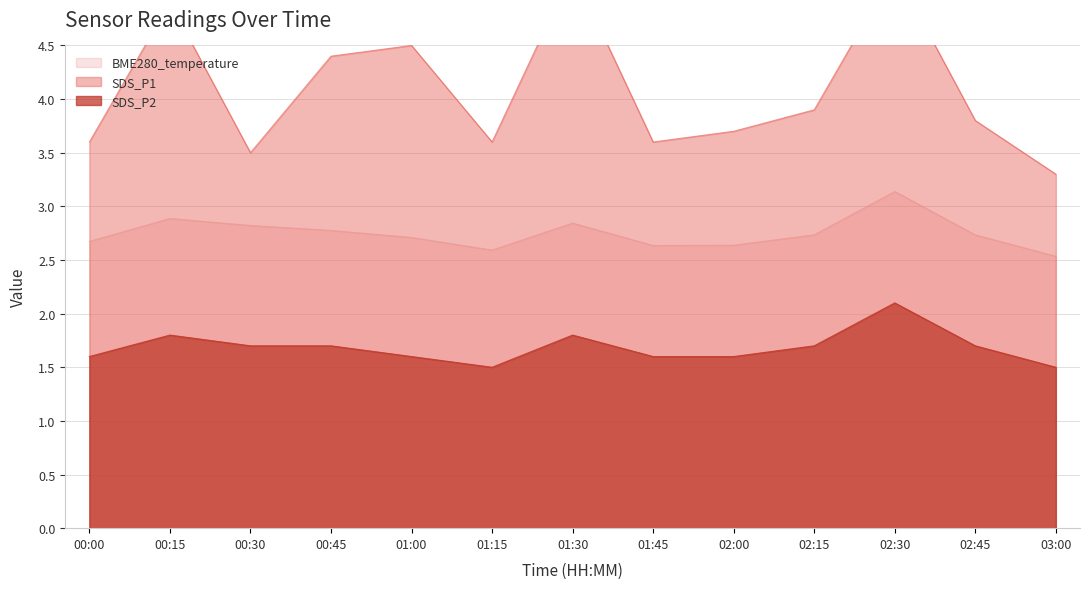

Is the value of SDS_P2 at 02:00 greater than the value of BME280_temperature at 03:00?

No